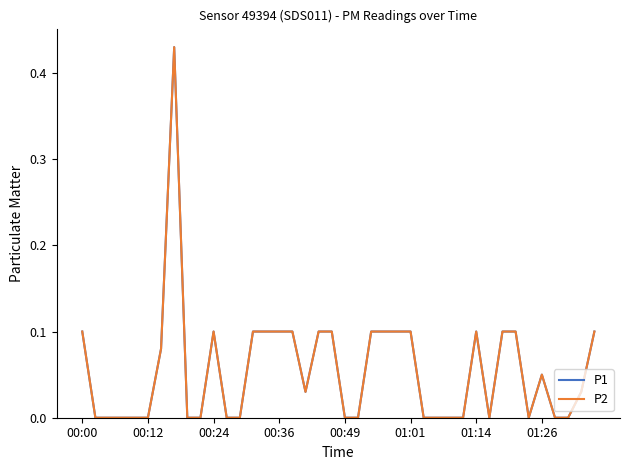

Reading left to right, what are all the values shown in this chart?

P1: 0.1	0.0	0.0	0.0	0.0	0.0	0.1	0.4	0.0	0.0	0.1	0.0	0.0	0.1	0.1	0.1	0.1	0.0	0.1	0.1	0.0	0.0	0.1	0.1	0.1	0.1	0.0	0.0	0.0	0.0	0.1	0.0	0.1	0.1	0.0	0.1	0.0	0.0	0.0	0.1
P2: 0.1	0.0	0.0	0.0	0.0	0.0	0.1	0.4	0.0	0.0	0.1	0.0	0.0	0.1	0.1	0.1	0.1	0.0	0.1	0.1	0.0	0.0	0.1	0.1	0.1	0.1	0.0	0.0	0.0	0.0	0.1	0.0	0.1	0.1	0.0	0.1	0.0	0.0	0.0	0.1